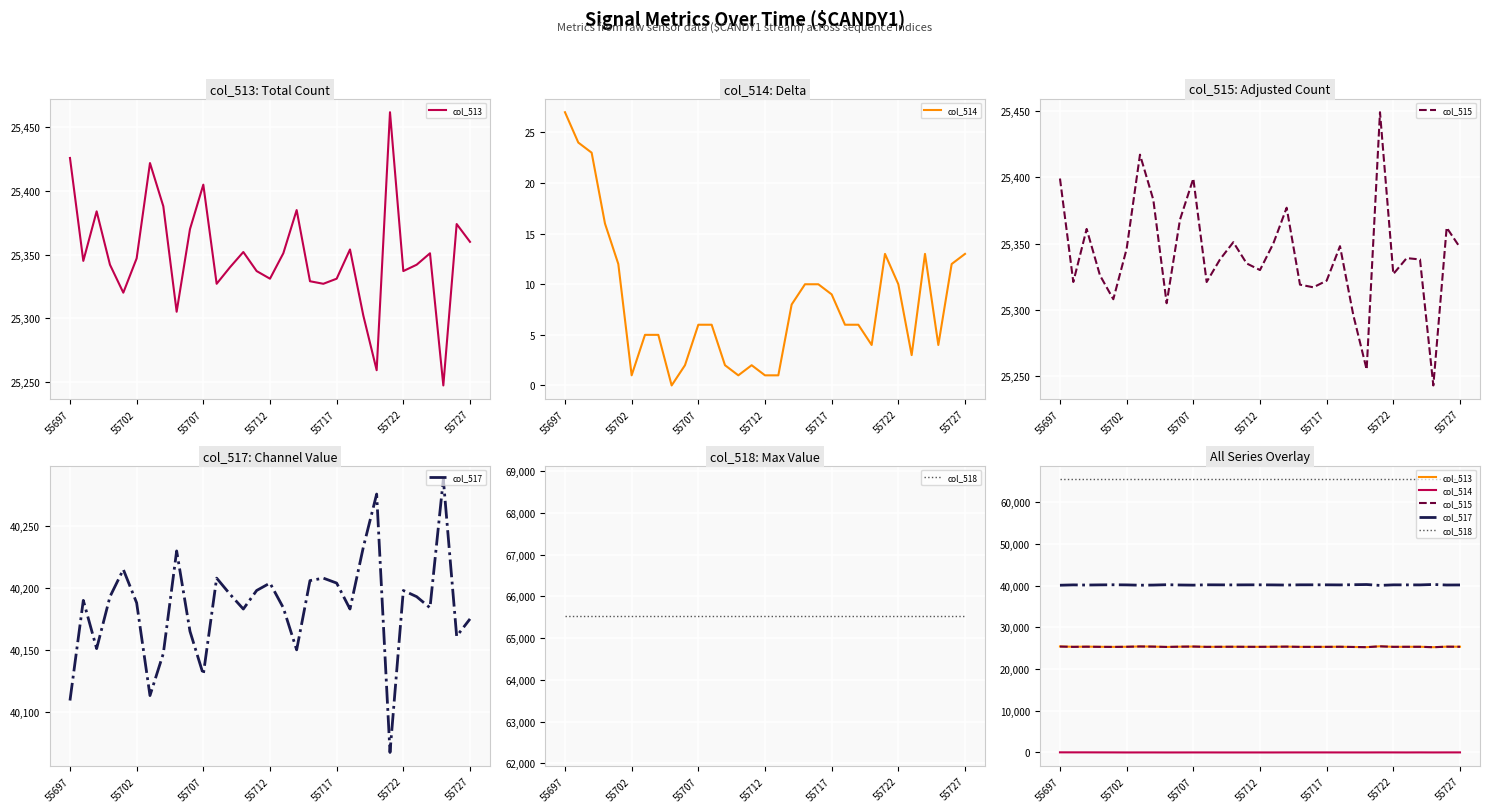

List the series in order of their peak value, lowest first.

col_514, col_515, col_513, col_517, col_518